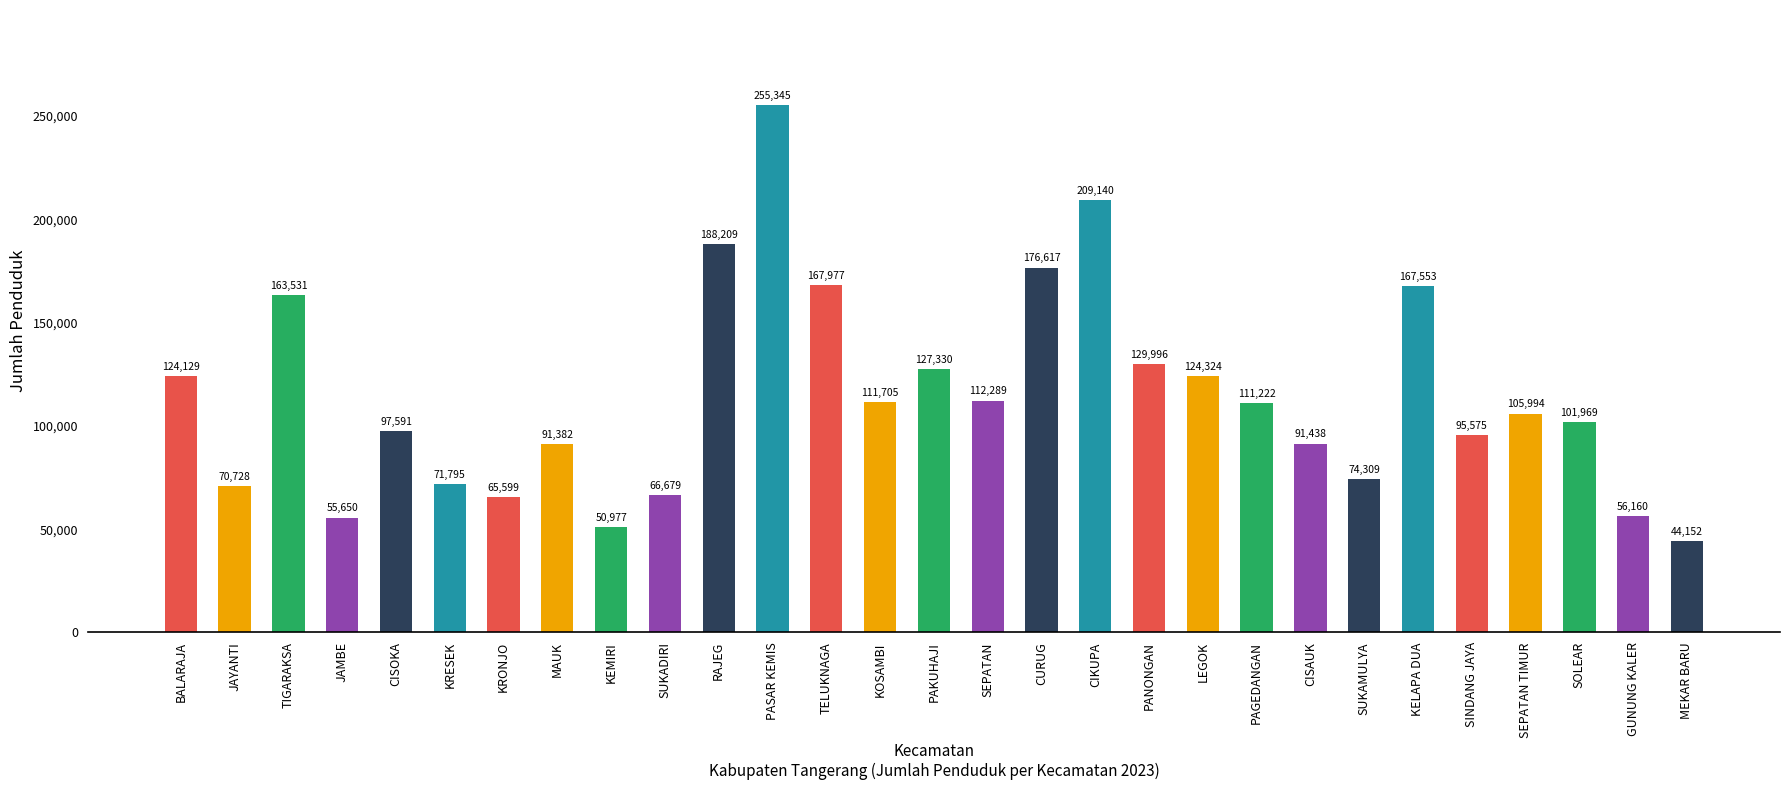

What is the value of the 13th bar from the left?

167977